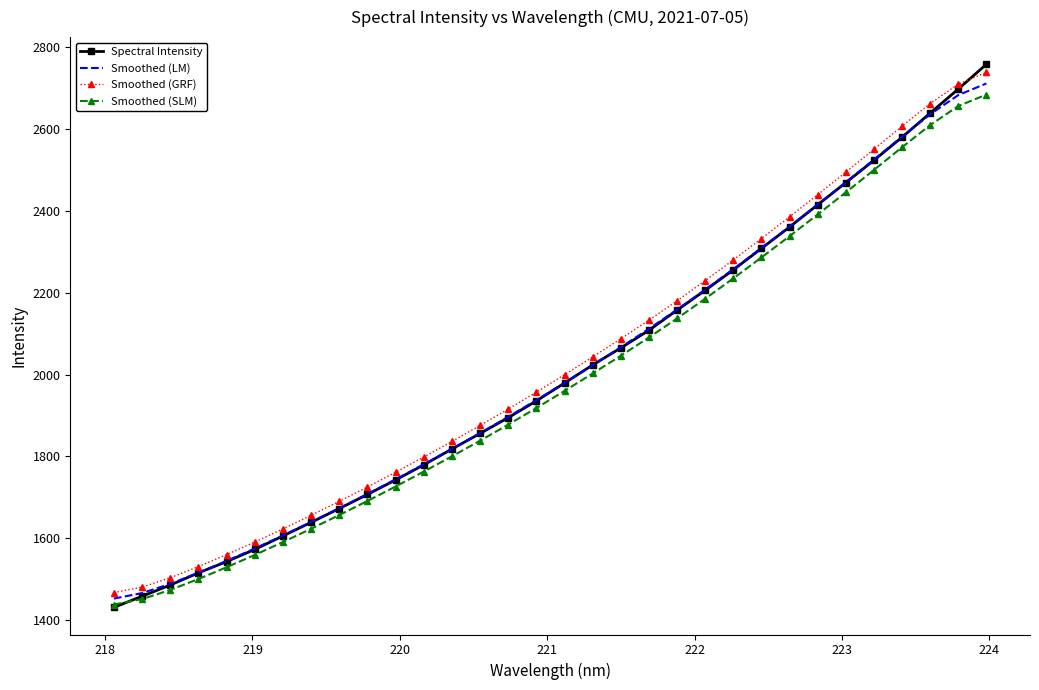

What is the minimum value shown in the chart?

1431.2